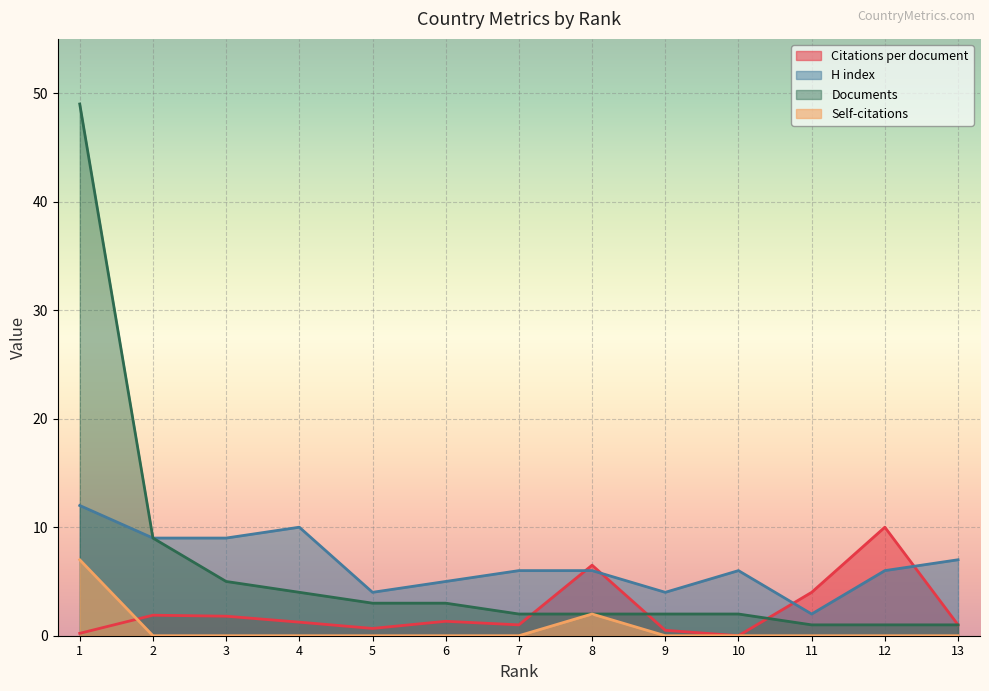

At which label is Citations per document closest to 5?

11